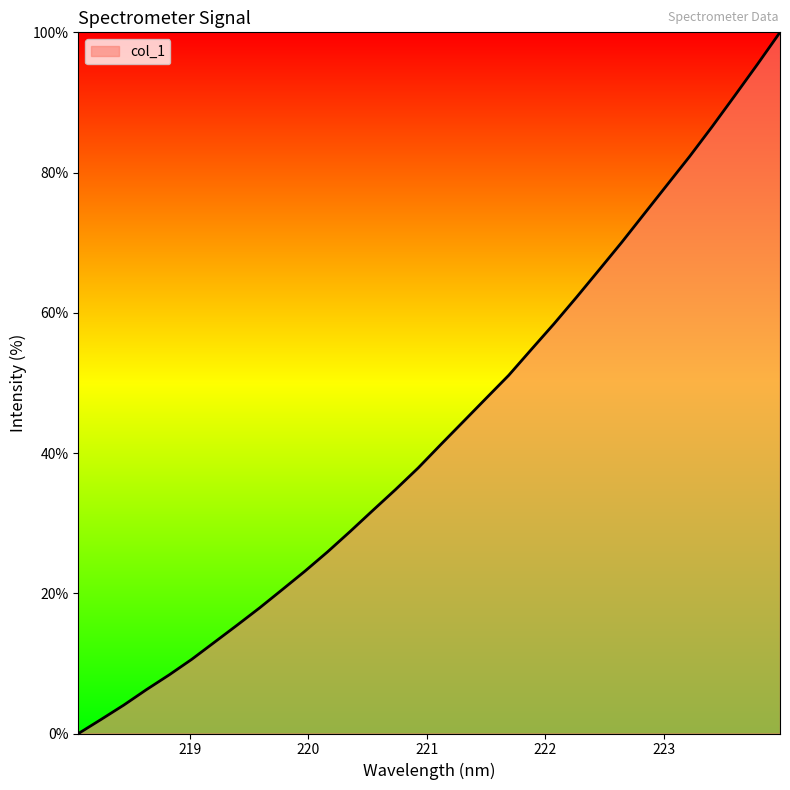

What is the greatest value displayed?

100.0